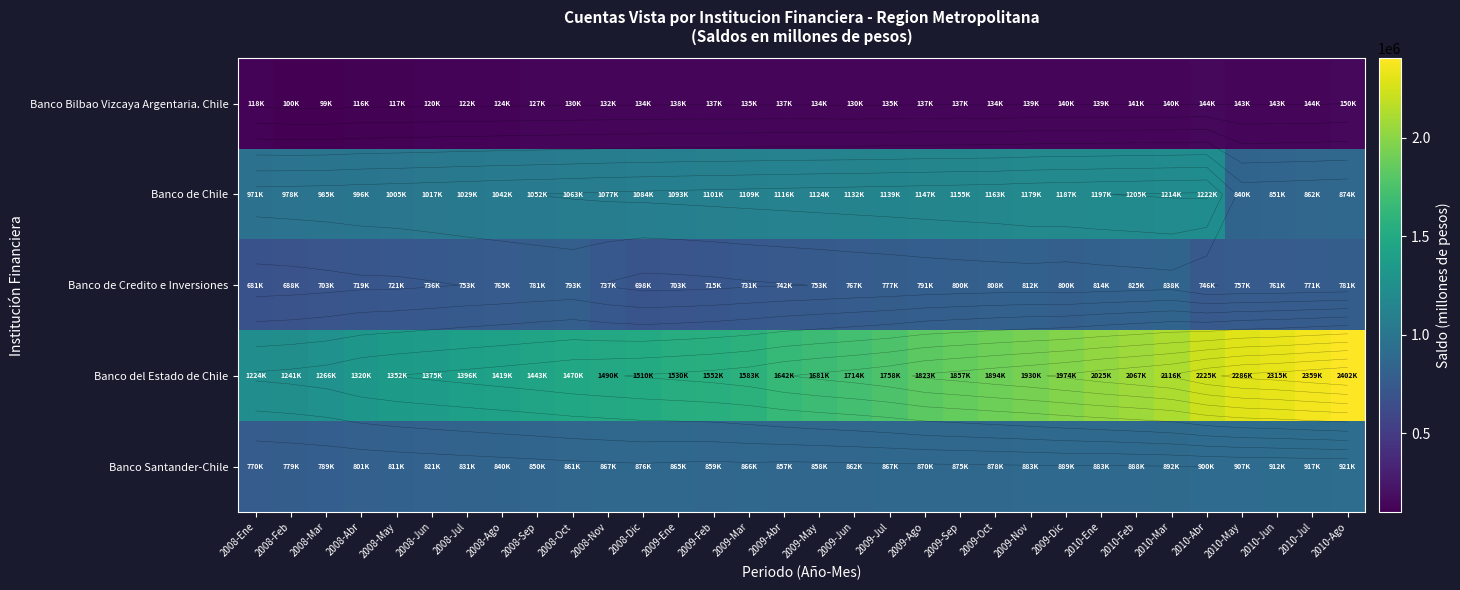

What is the maximum value for Banco de Credito e Inversiones?

838067